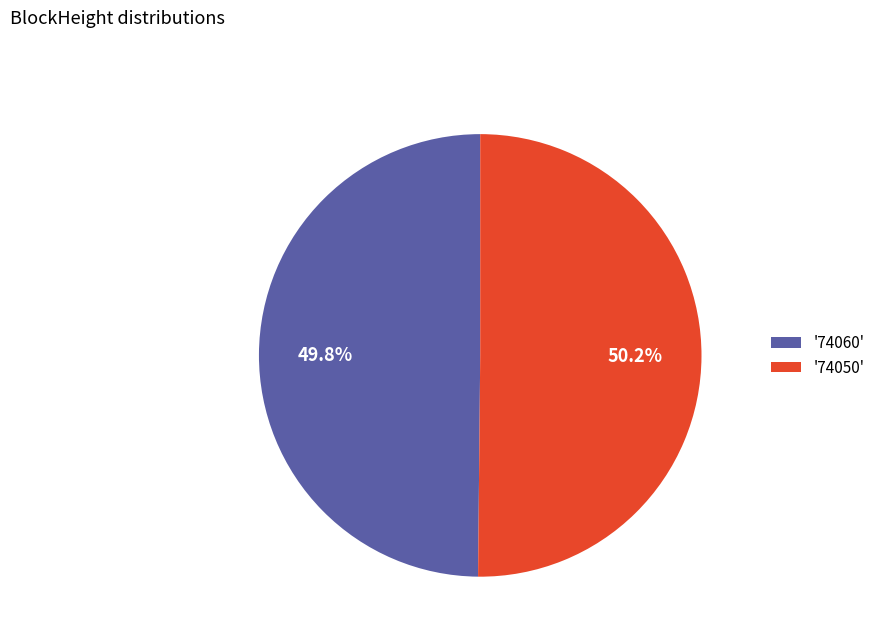

Count the number of slices in the pie.

2